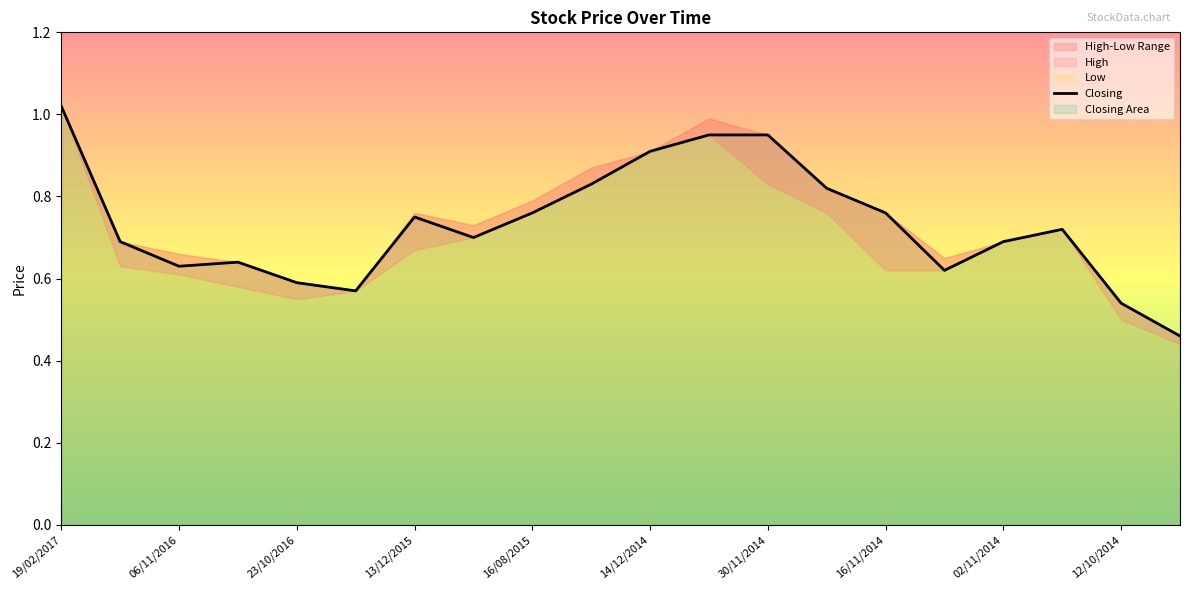

How many data points does each series have?

20